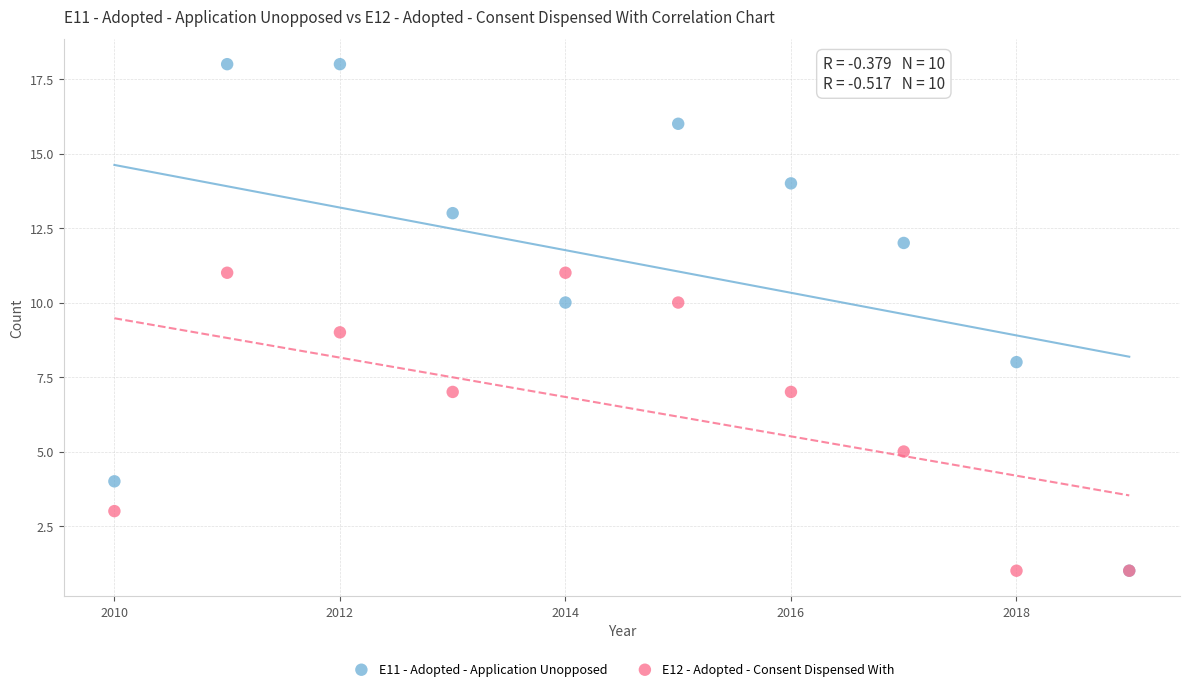

What are all the series names shown in the legend?

E11 - Adopted - Application Unopposed, E12 - Adopted - Consent Dispensed With